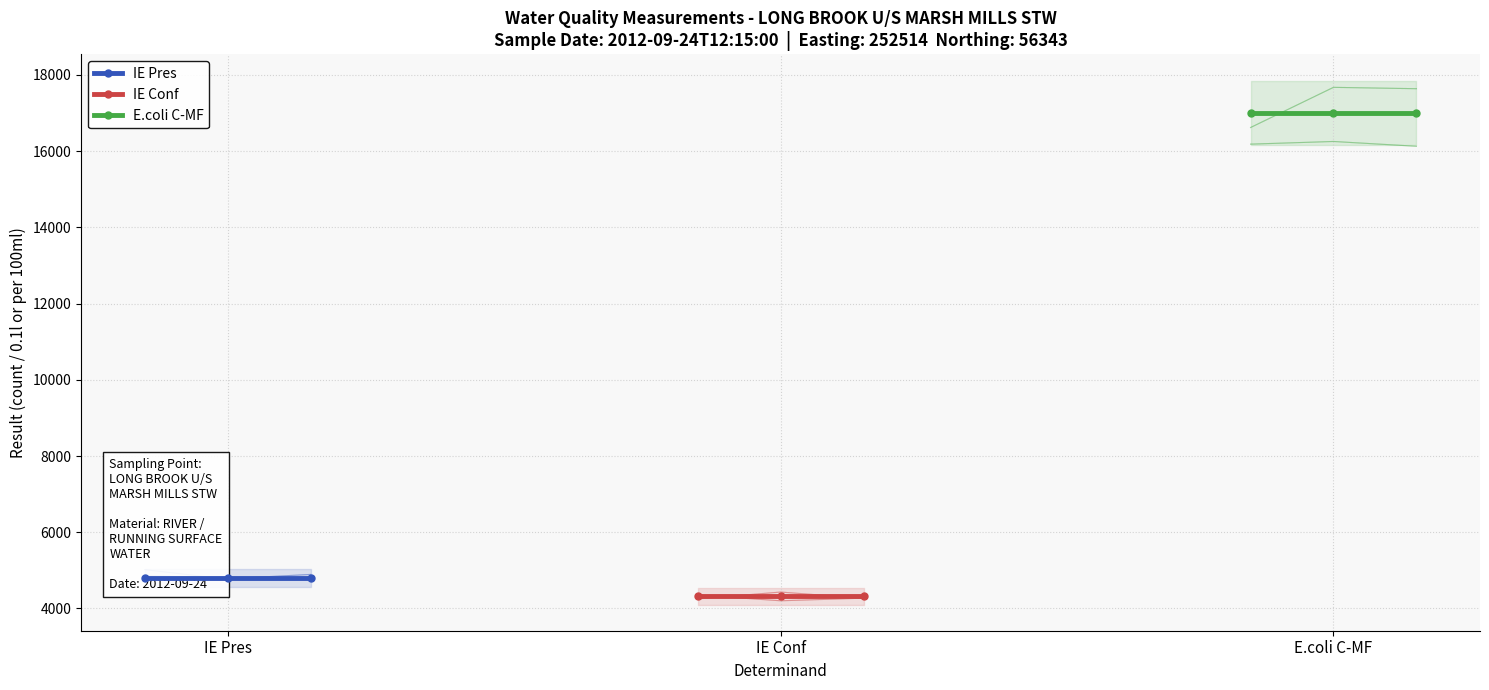

What is the average value of the E.coli C-MF series?

17000